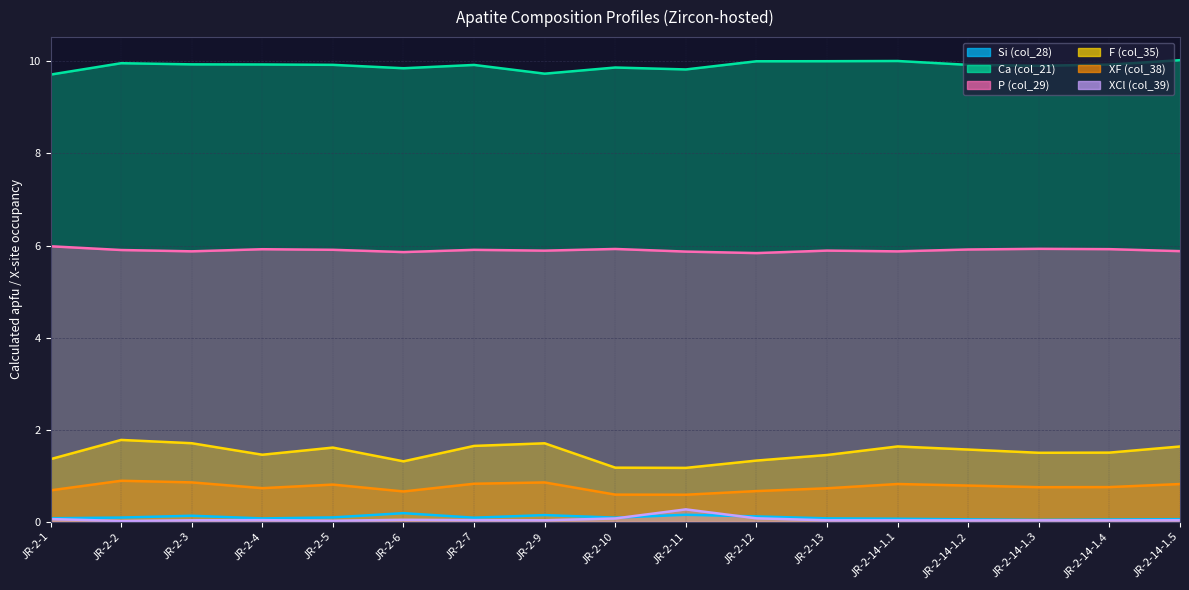

Which series has the largest range (max minus min)?

F (col_35)